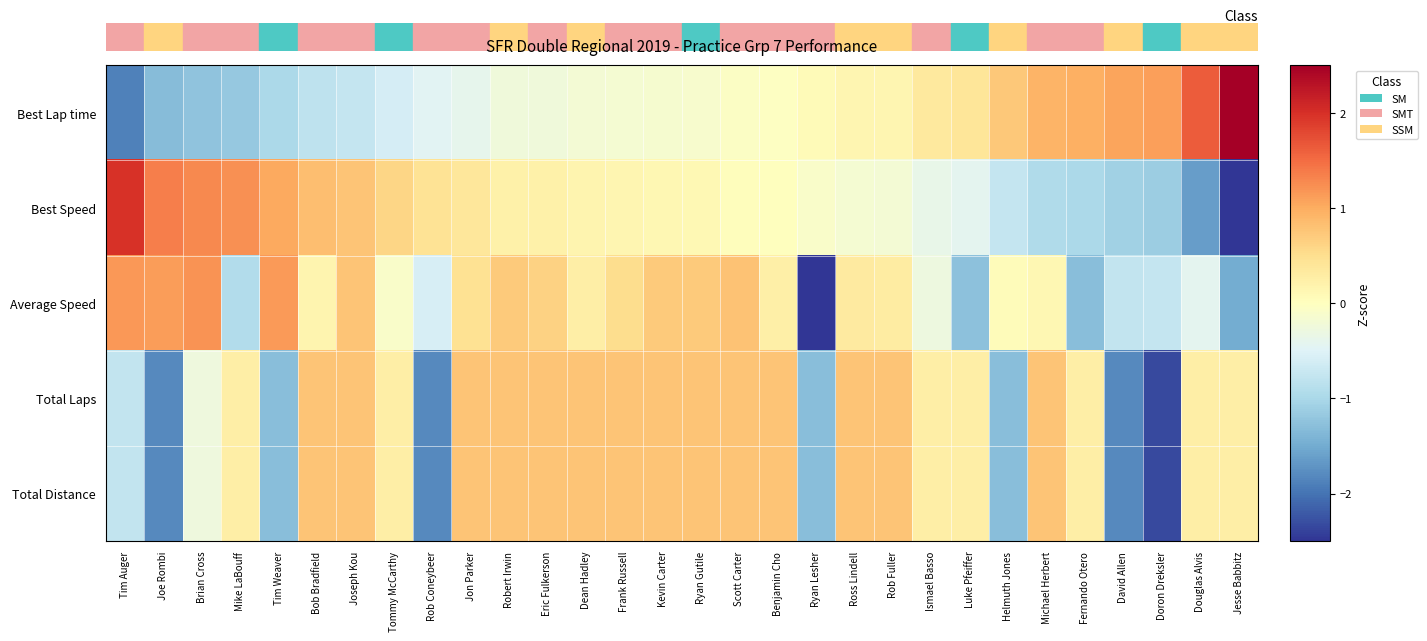

Which category has the lowest value across all series?

Ryan Lesher